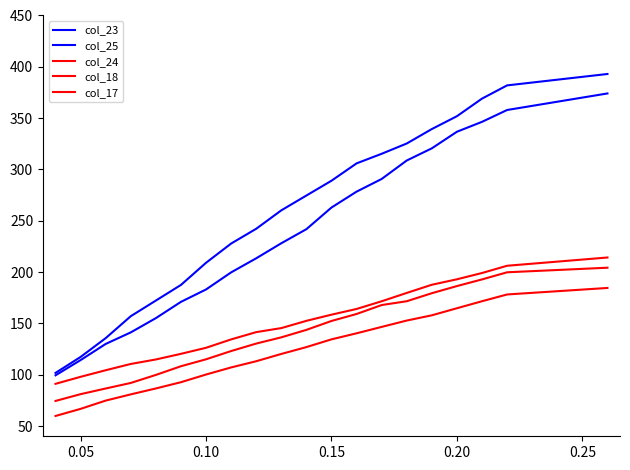

How many categories are shown in the chart?

20